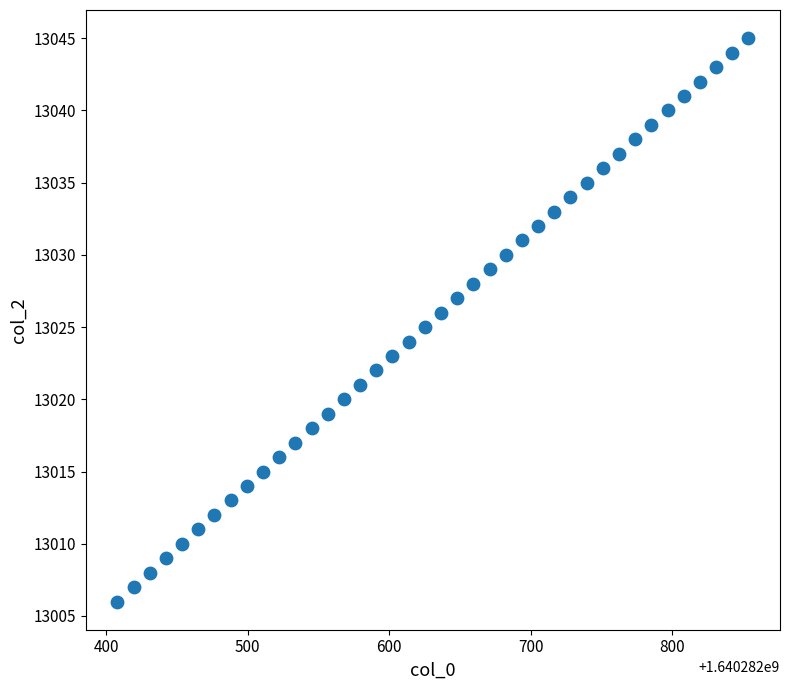

What is the range of Y values (max minus min)?

39